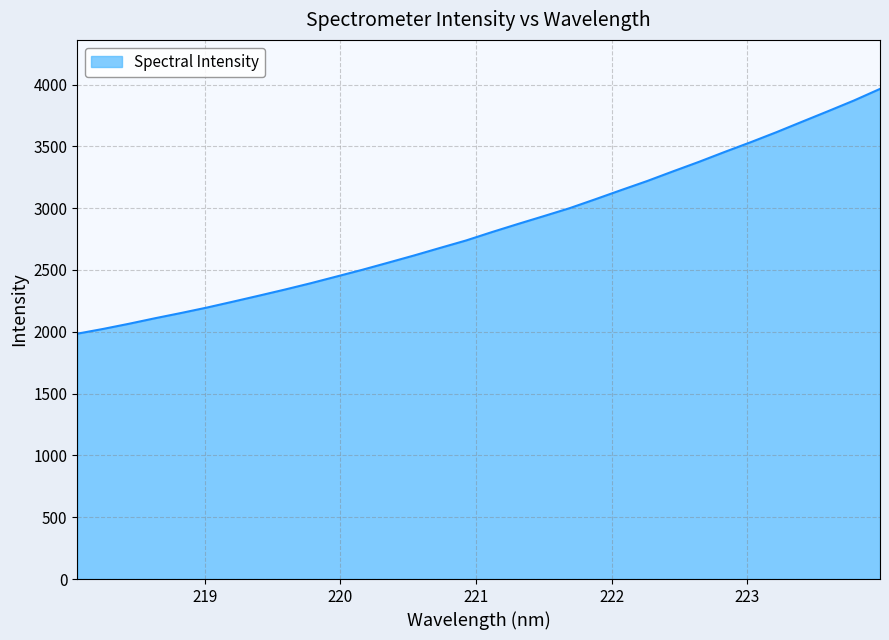

What is the smallest value displayed?

1984.6